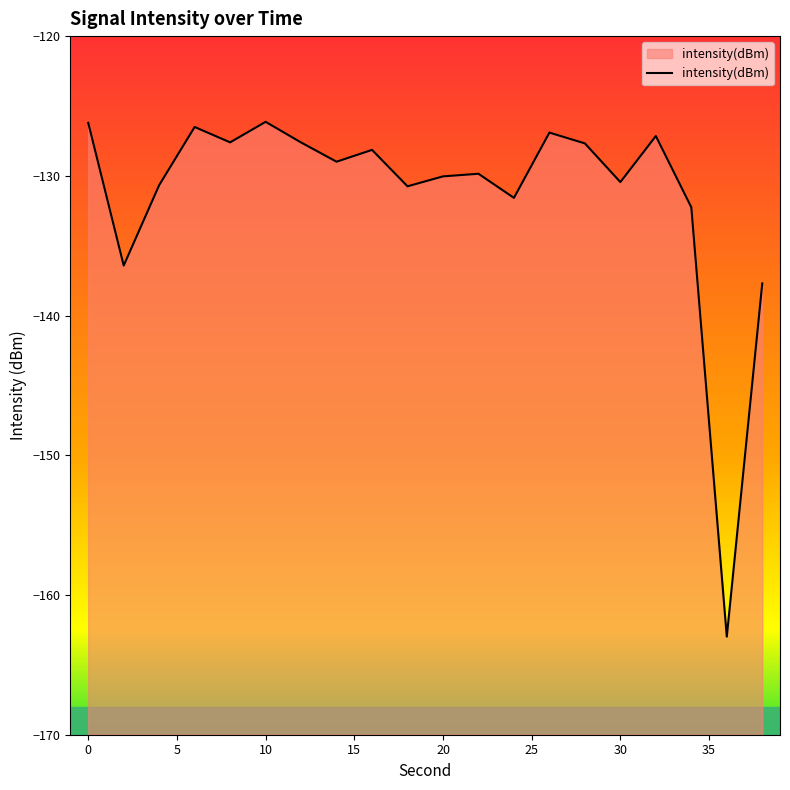

Rank the categories by value from lowest to highest.

36, 38, 2, 34, 24, 18, 4, 30, 20, 22, 14, 16, 28, 12, 8, 32, 26, 6, 0, 10